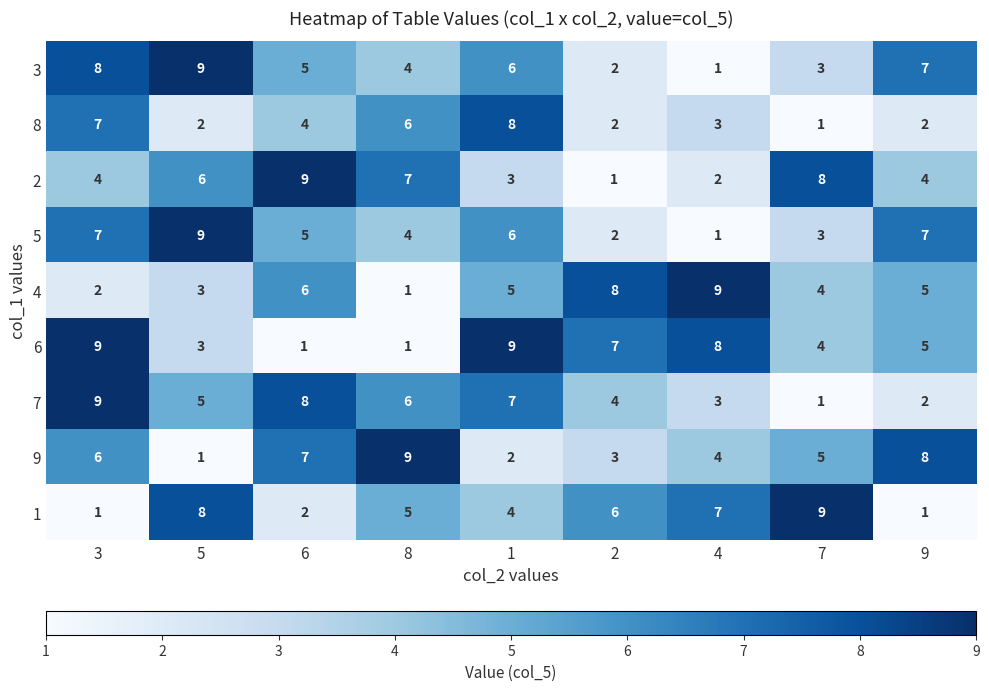

What is the difference between the highest and lowest values at 6?

8